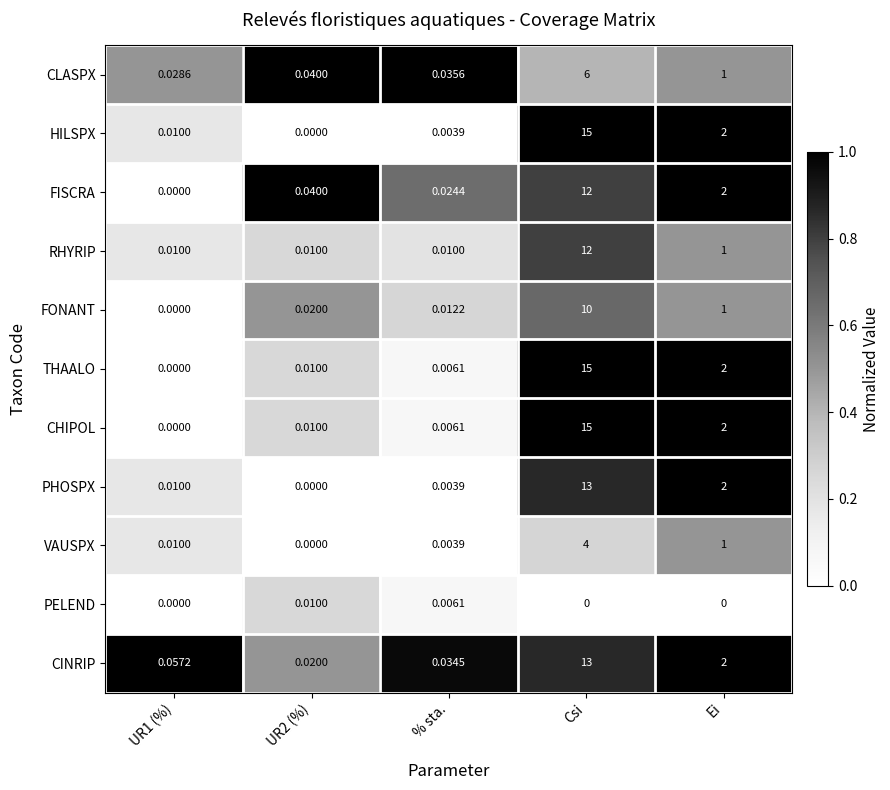

At which label is FISCRA closest to 6?

Ei